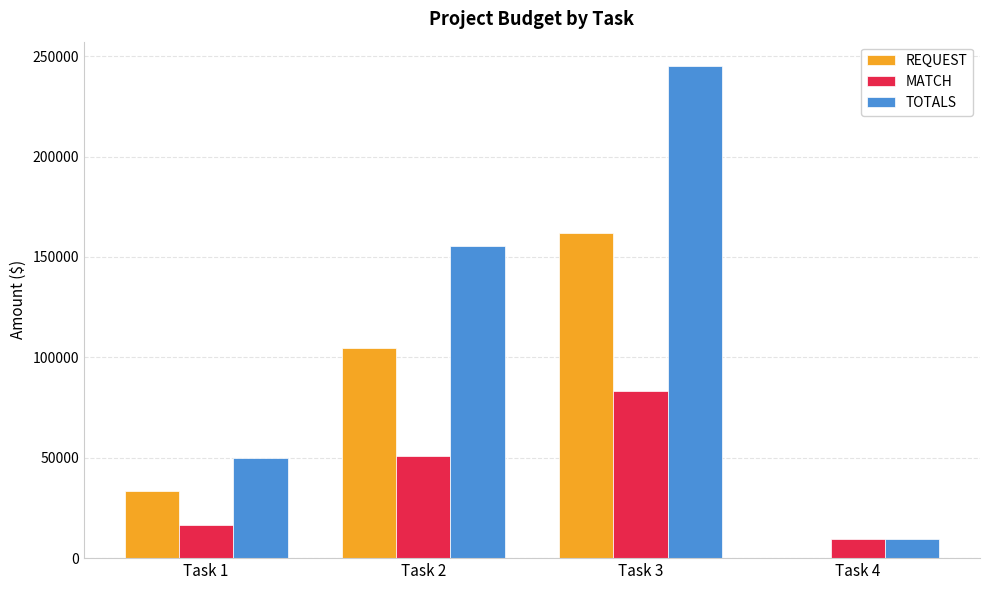

Count the REQUEST values in the range 33500 to 161840.

3